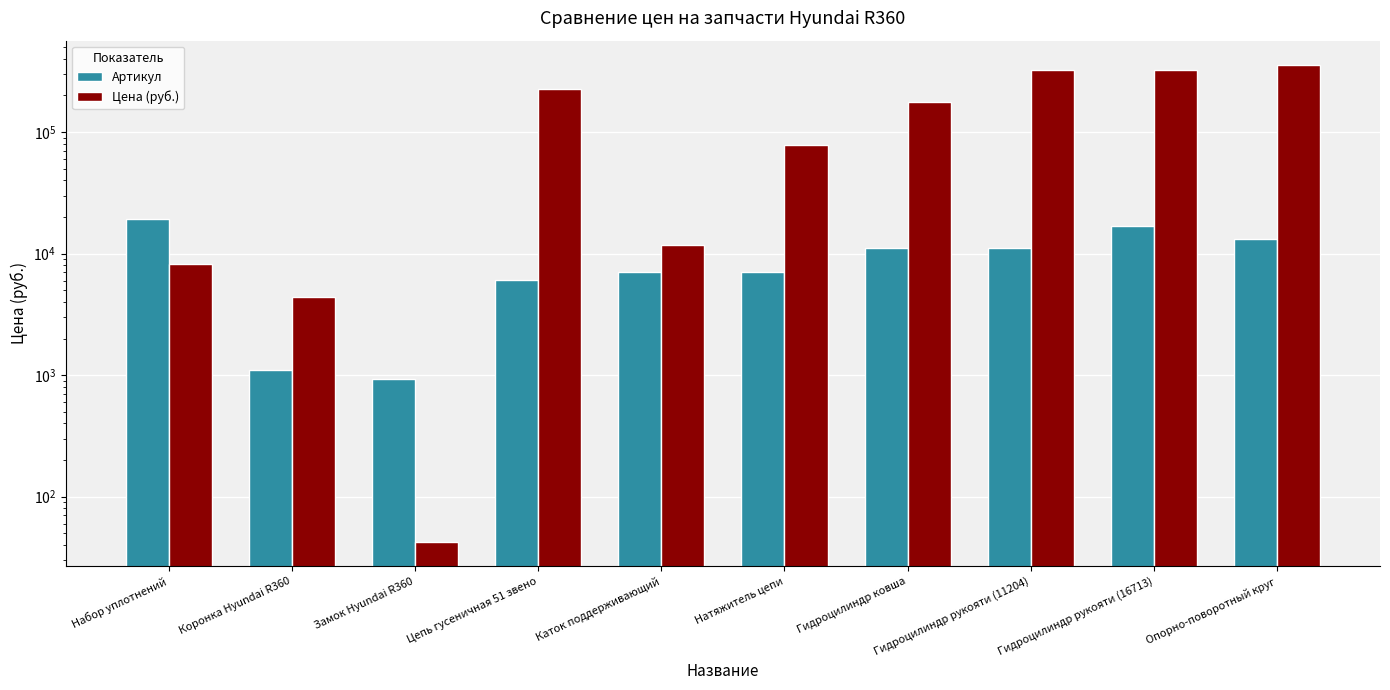

True or false: Цена (руб.) has a value of 8195 at Набор уплотнений.

True